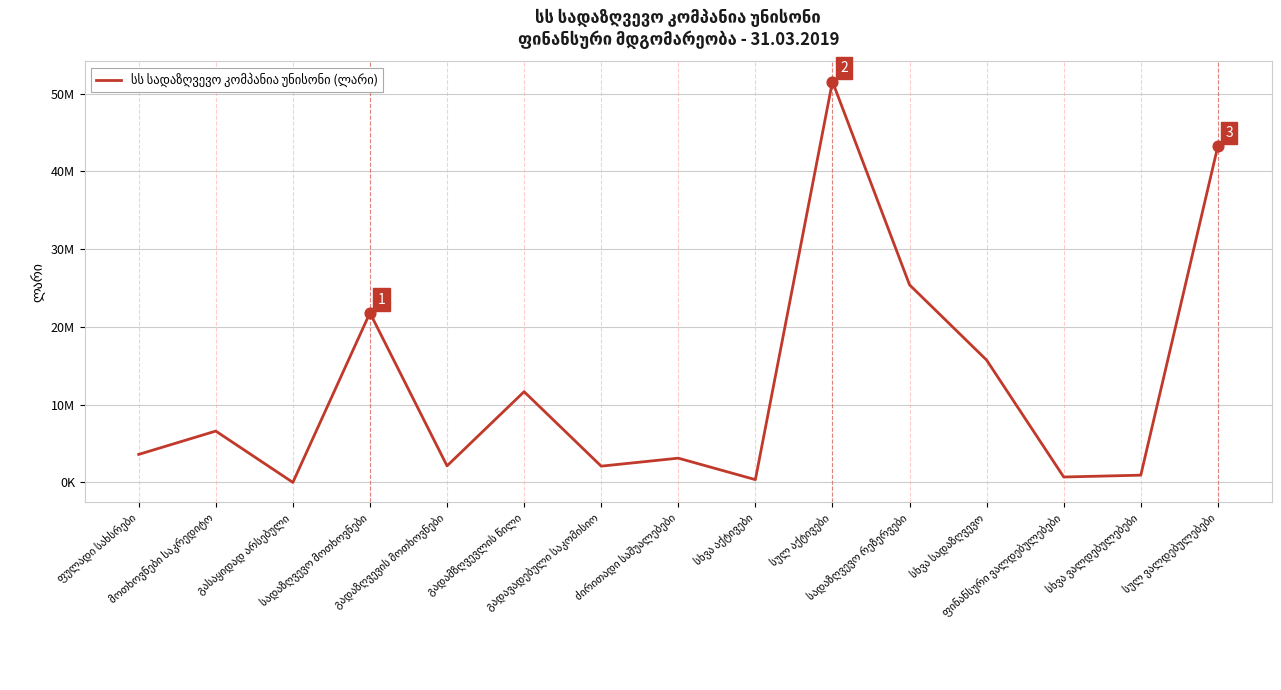

Does the chart have visible grid lines?

Yes